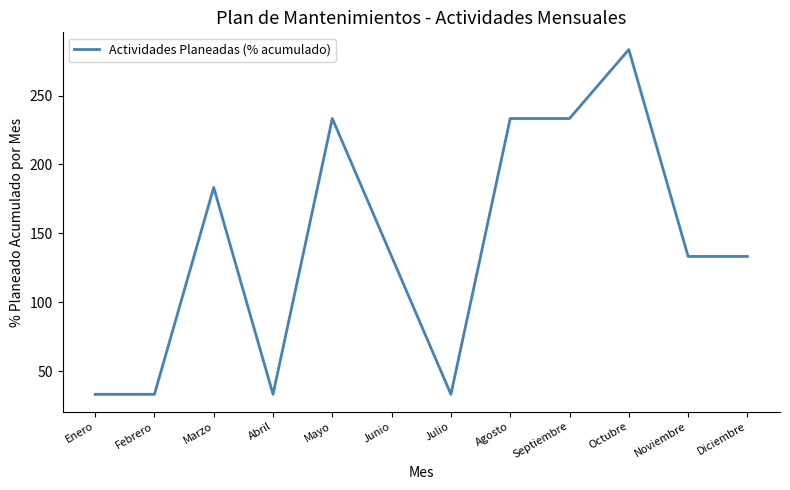

Reading left to right, list all the values displayed in this chart.

Enero=33.3	Febrero=33.3	Marzo=183.3	Abril=33.3	Mayo=233.3	Junio=133.3	Julio=33.3	Agosto=233.3	Septiembre=233.3	Octubre=283.3	Noviembre=133.3	Diciembre=133.3